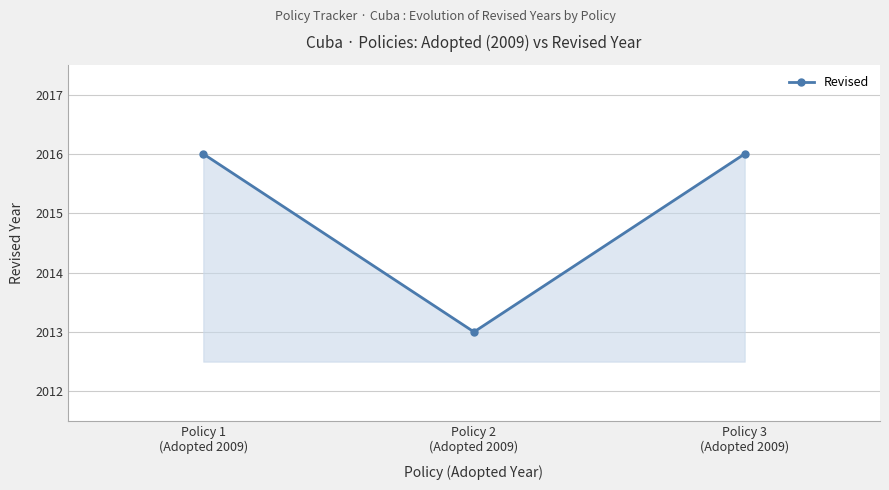

Reading right to left, extract all data points from this chart.

2016	2013	2016